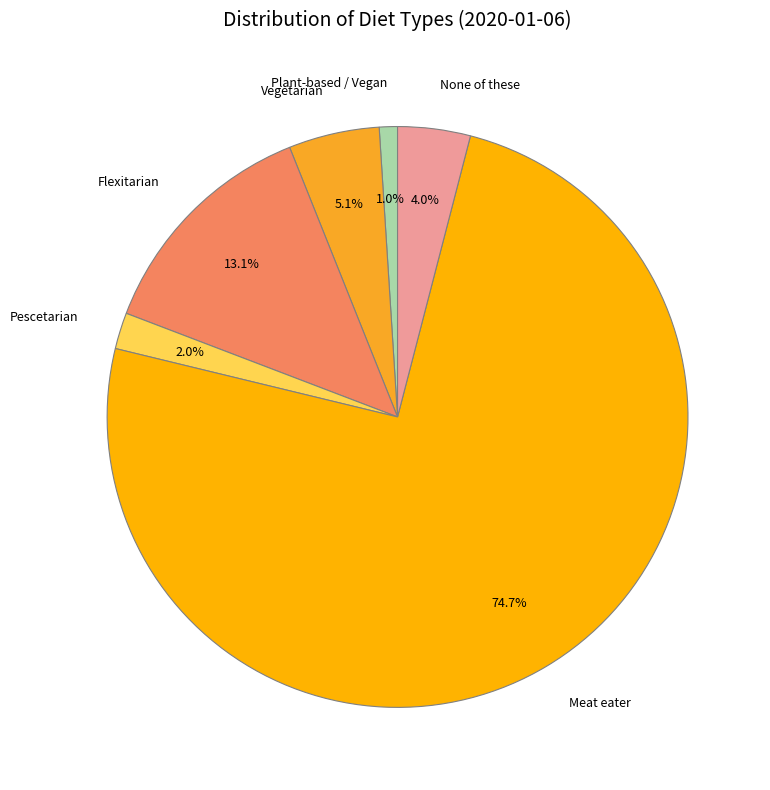

The Pescetarian slice represents 13% of the pie. True or false?

False